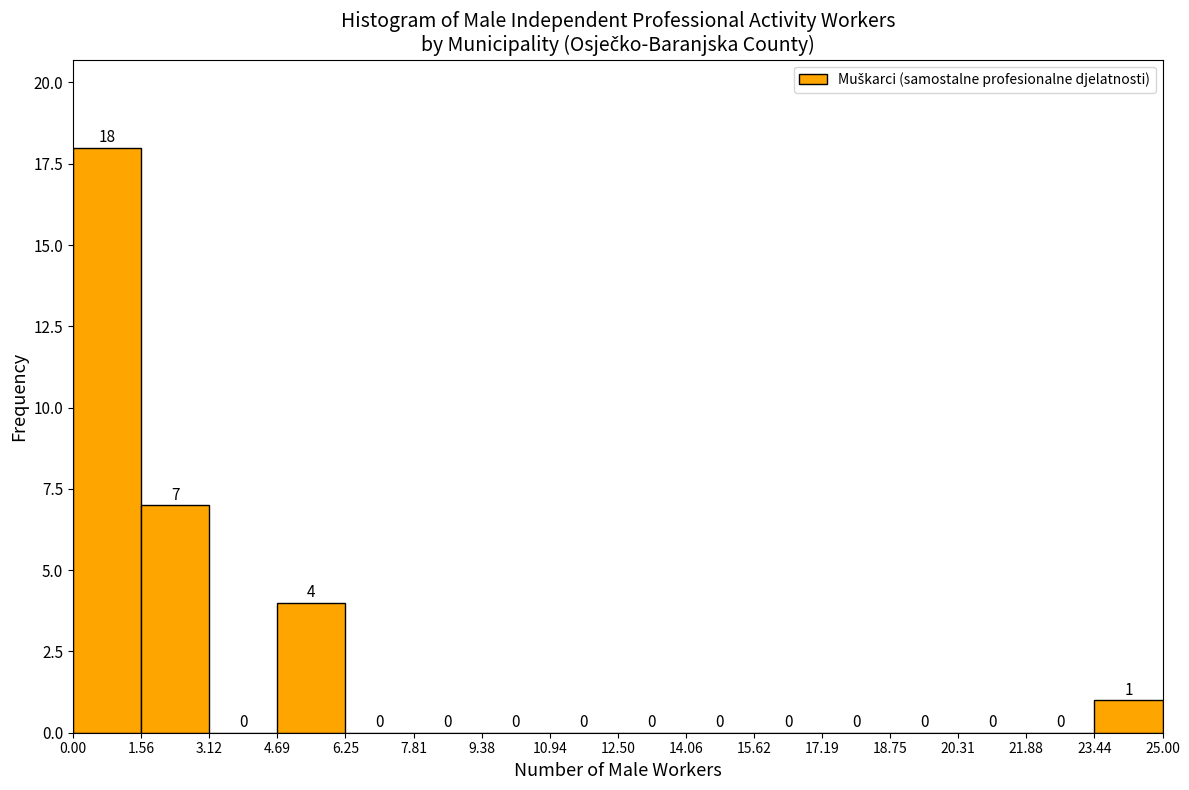

Reading left to right, list every bar in this chart as the range it spans on the x-axis followed by its height.

0.00 to 1.56: 18
1.56 to 3.12: 7
3.12 to 4.69: 0
4.69 to 6.25: 4
6.25 to 7.81: 0
7.81 to 9.38: 0
9.38 to 10.94: 0
10.94 to 12.50: 0
12.50 to 14.06: 0
14.06 to 15.62: 0
15.62 to 17.19: 0
17.19 to 18.75: 0
18.75 to 20.31: 0
20.31 to 21.88: 0
21.88 to 23.44: 0
23.44 to 25.00: 1